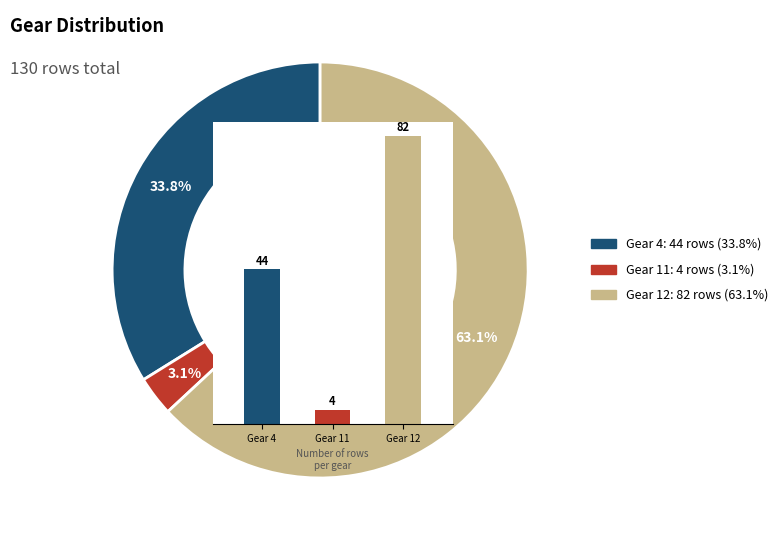

Which slice represents more than half of the pie?

Gear 12